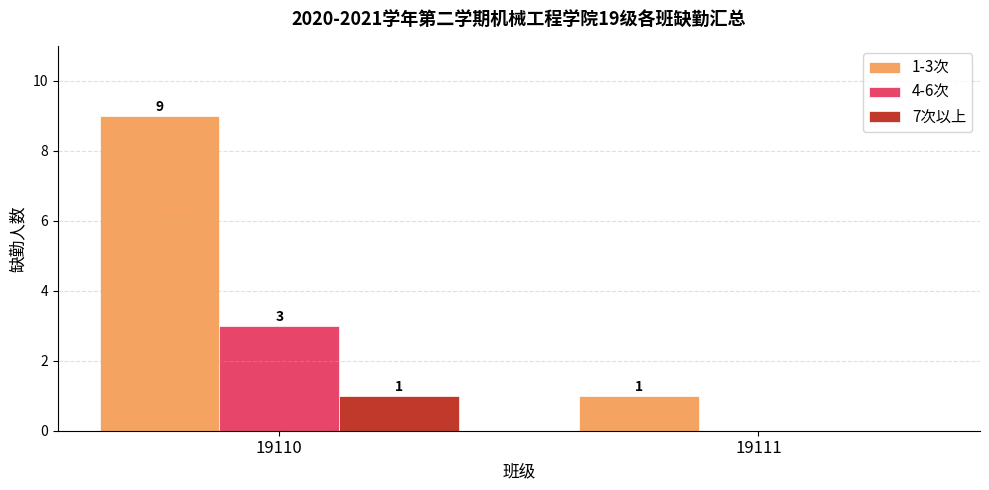

What is the sum of all 4-6次 values?

3